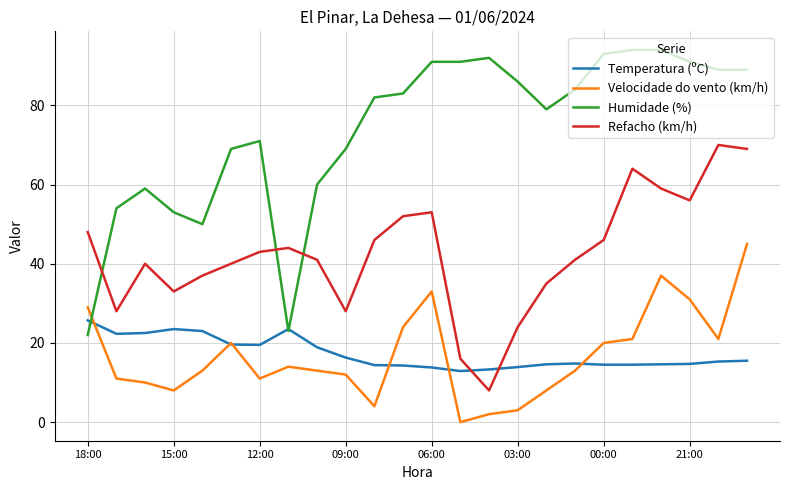

Which series has the largest range (max minus min)?

Humidade (%)